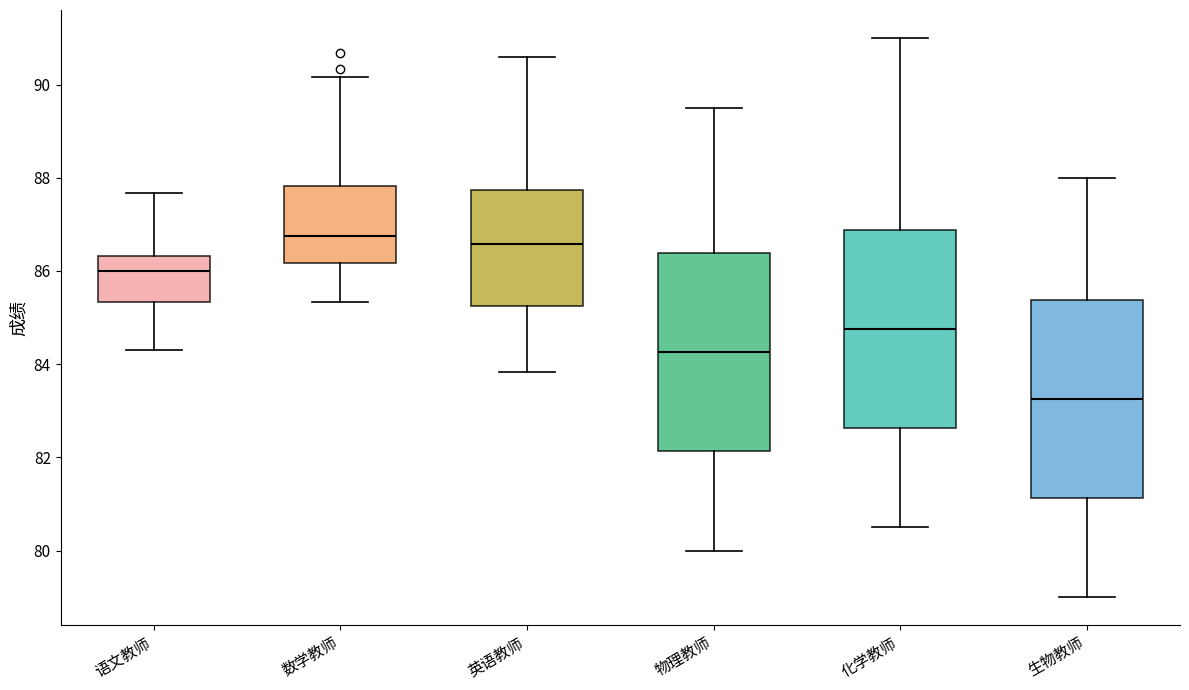

Reading left to right, read every box against the y-axis: the position of its median line, the range the box covers, and the ends of its whiskers. The values are not printed on the chart, so give them approximately, as read against the axis.

语文教师: median 86.0, box 85.4 to 86.4, whiskers 84.4 to 87.6
数学教师: median 86.8, box 86.2 to 87.8, whiskers 85.4 to 90.2
英语教师: median 86.6, box 85.2 to 87.8, whiskers 83.8 to 90.6
物理教师: median 84.2, box 82.2 to 86.4, whiskers 80.0 to 89.6
化学教师: median 84.8, box 82.6 to 86.8, whiskers 80.6 to 91.0
生物教师: median 83.2, box 81.2 to 85.4, whiskers 79.0 to 88.0